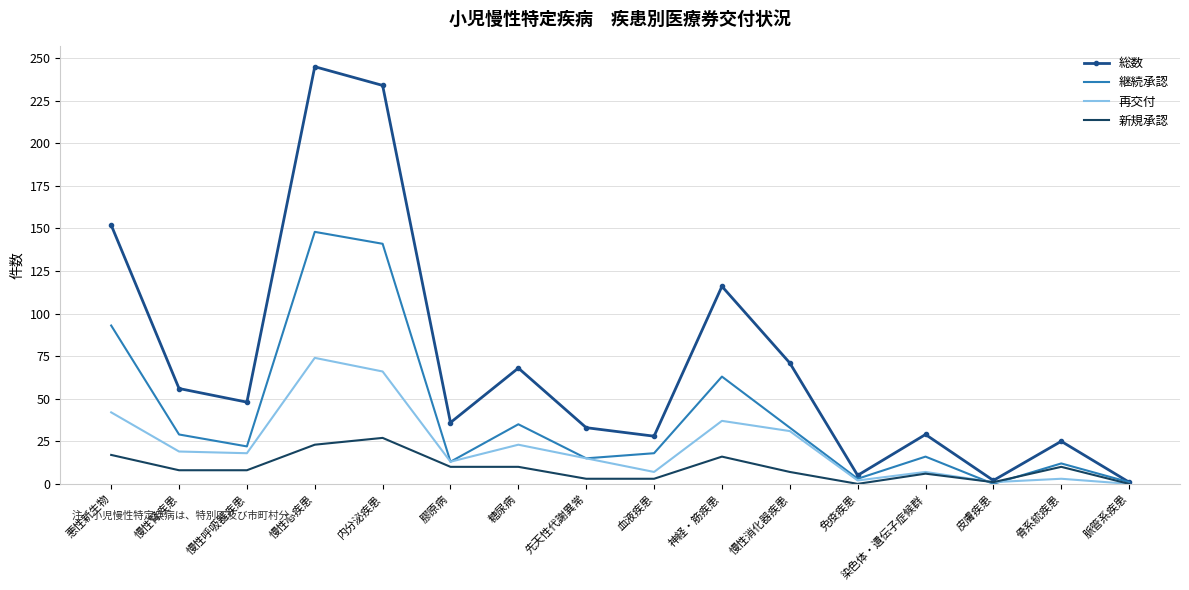

The value of 新規承認 at 脈管系疾患 is 0. True or false?

True